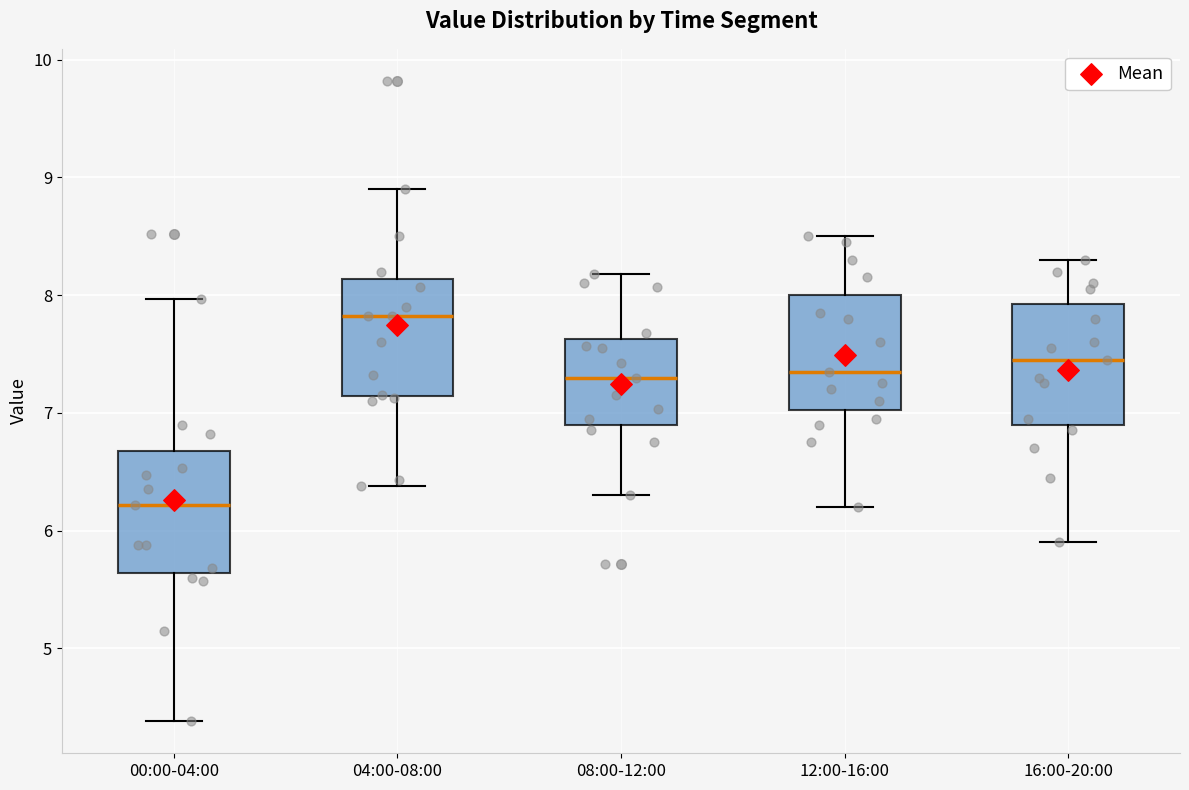

Which box's median line is the lowest?

00:00-04:00